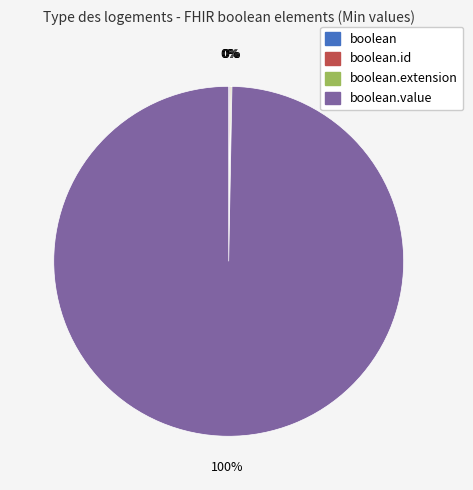

Is there any slice that represents more than half of the pie?

Yes